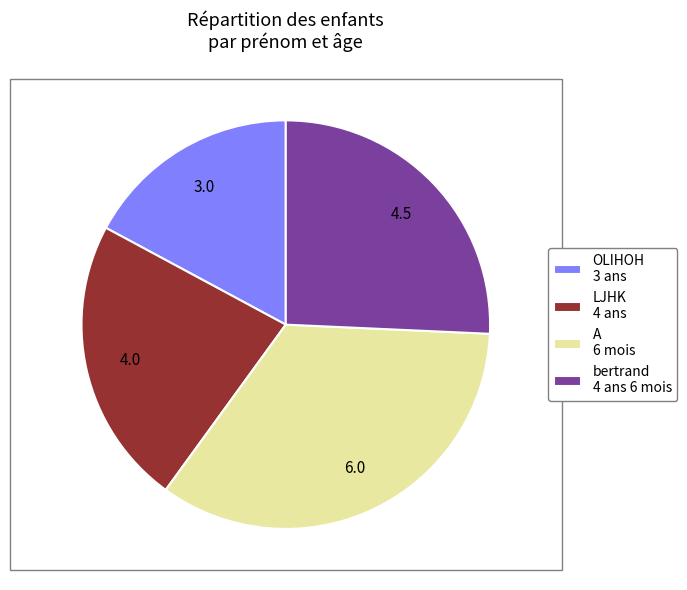

Is there any slice that represents more than half of the pie?

No